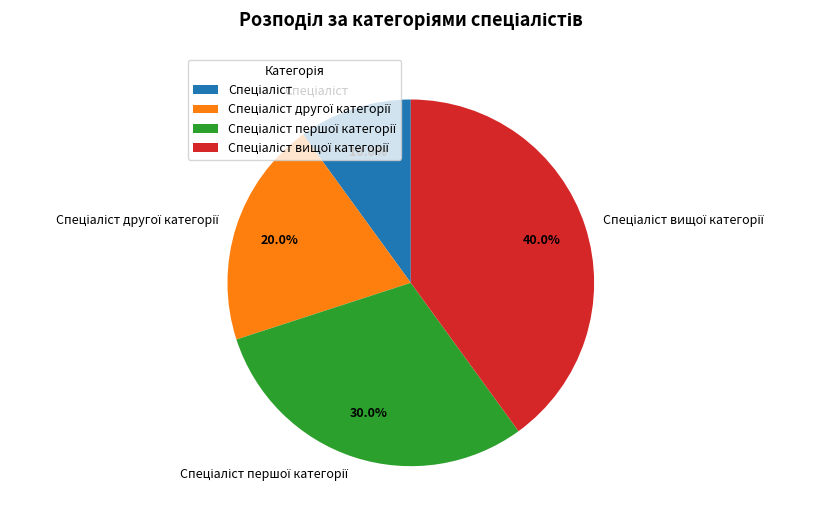

Does any single category account for the majority?

No